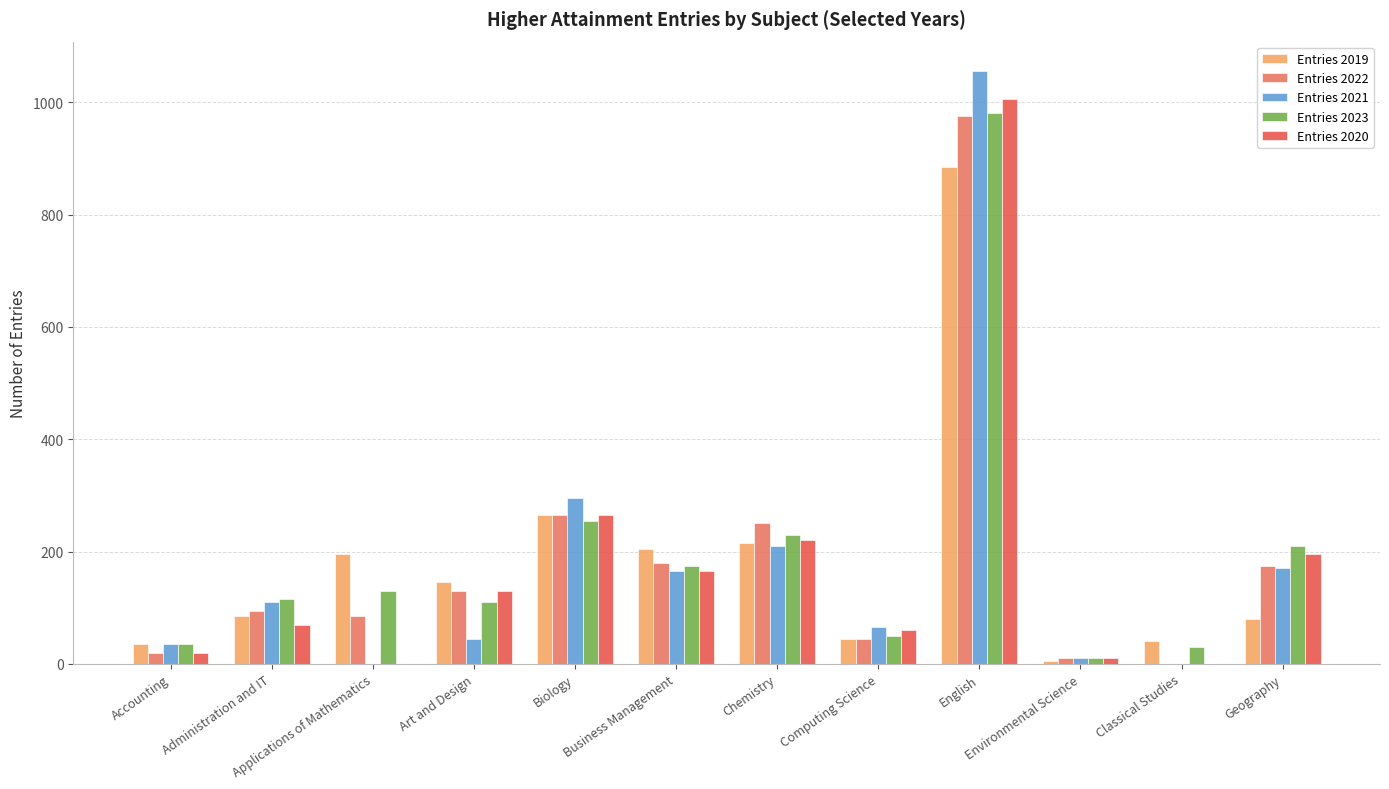

What is the average value of the Entries 2023 series?

194